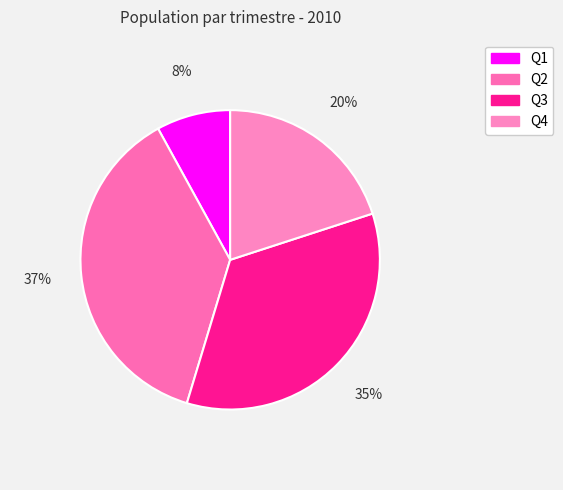

Approximately how many times larger is the value at Q1 compared to Q2?

0.2